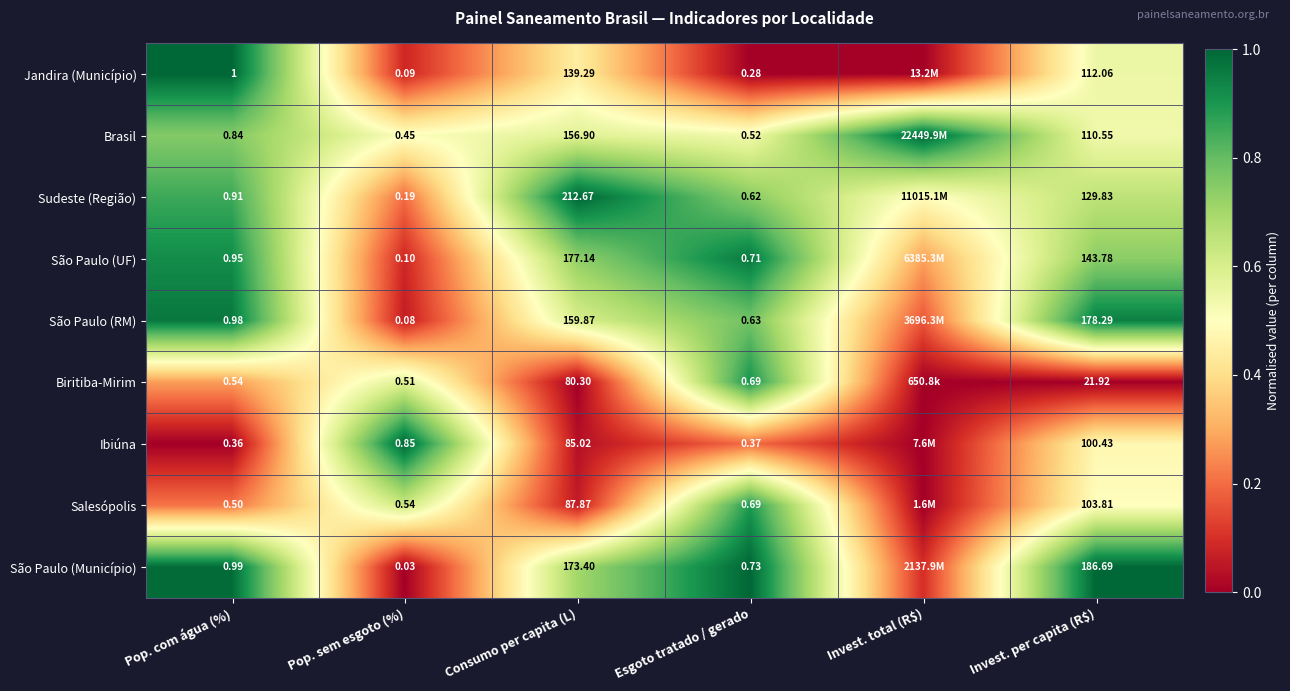

Is the value of Jandira (Município) at Pop. com água (%) greater than the value of Biritiba-Mirim at Consumo per capita (L)?

No